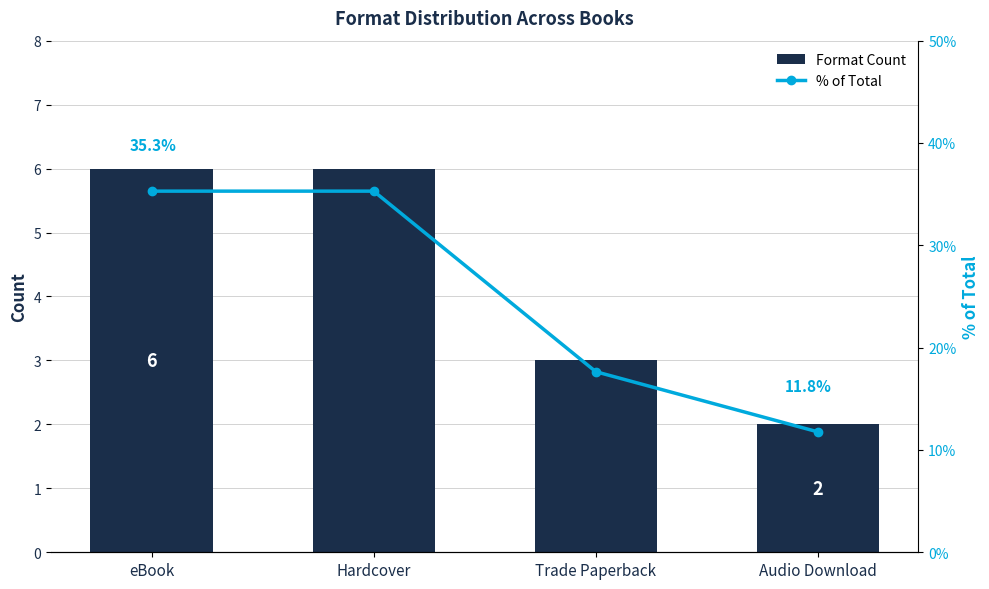

What is the spread (max minus min) of values at Hardcover?

29.3